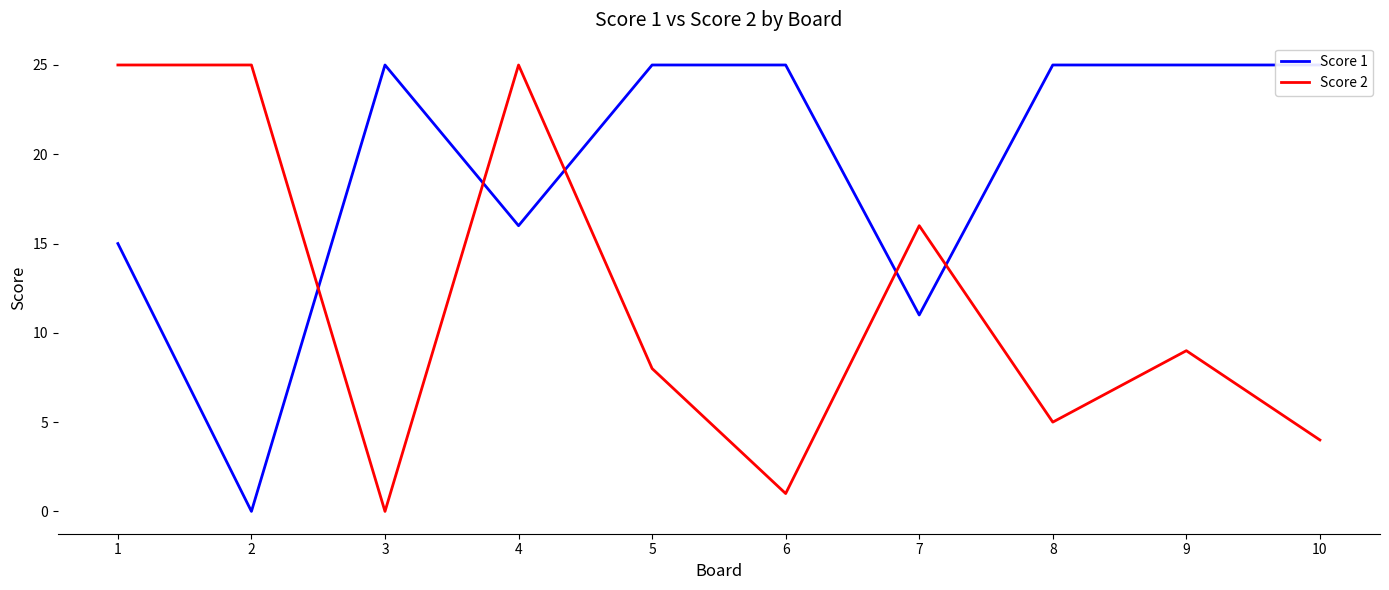

What are all the series names shown in the legend?

Score 1, Score 2